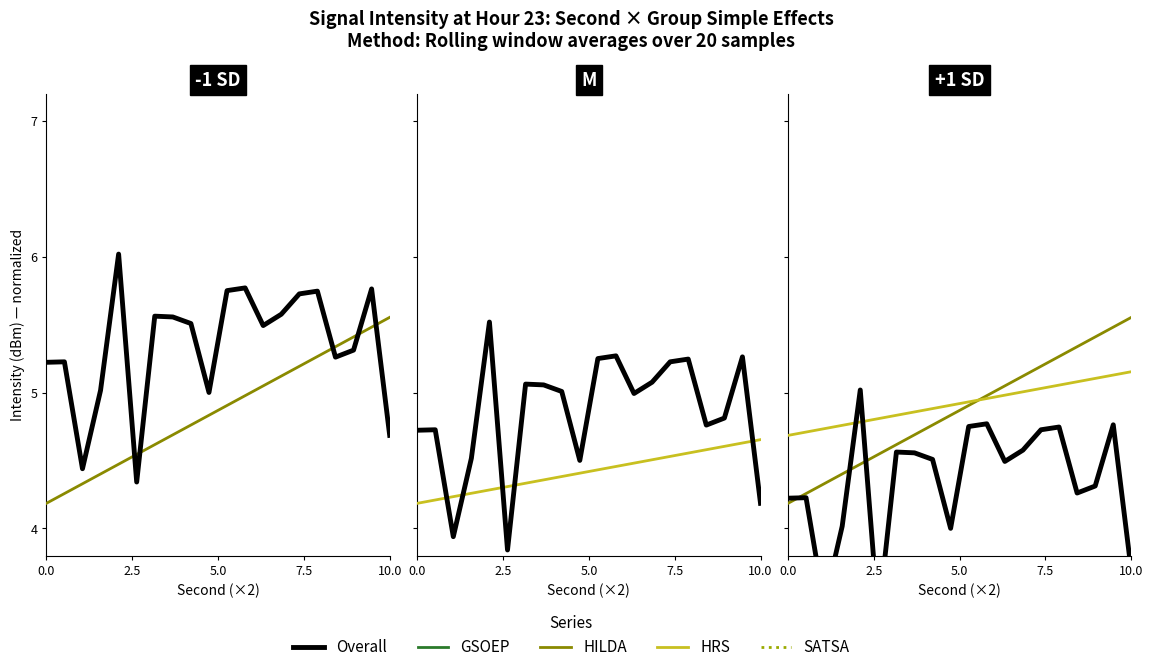

True or false: HRS and SATSA cross at least once.

False